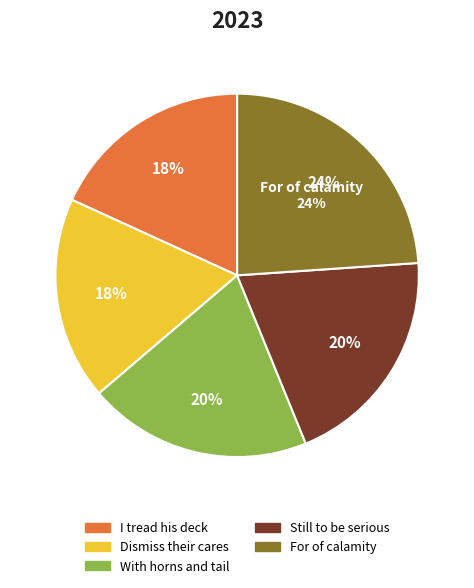

What percentage do Still to be serious and Dismiss their cares together represent?

38.0%